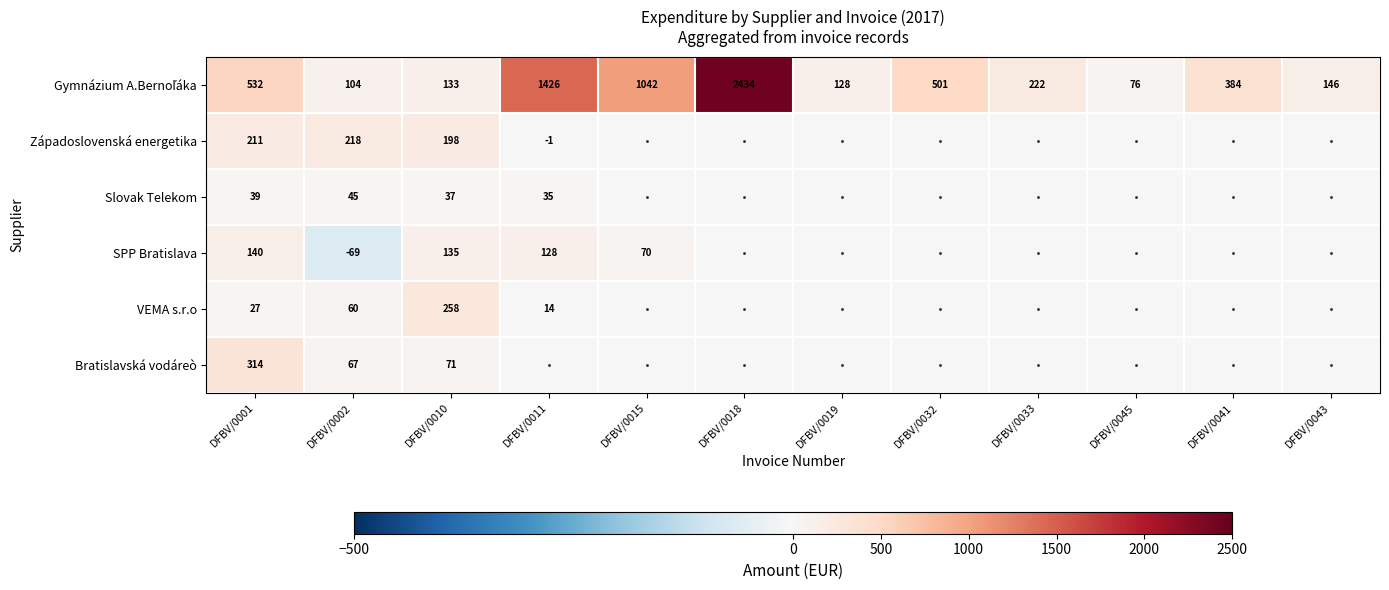

True or false: SPP Bratislava has a value of 128 at DFBV/0011.

True